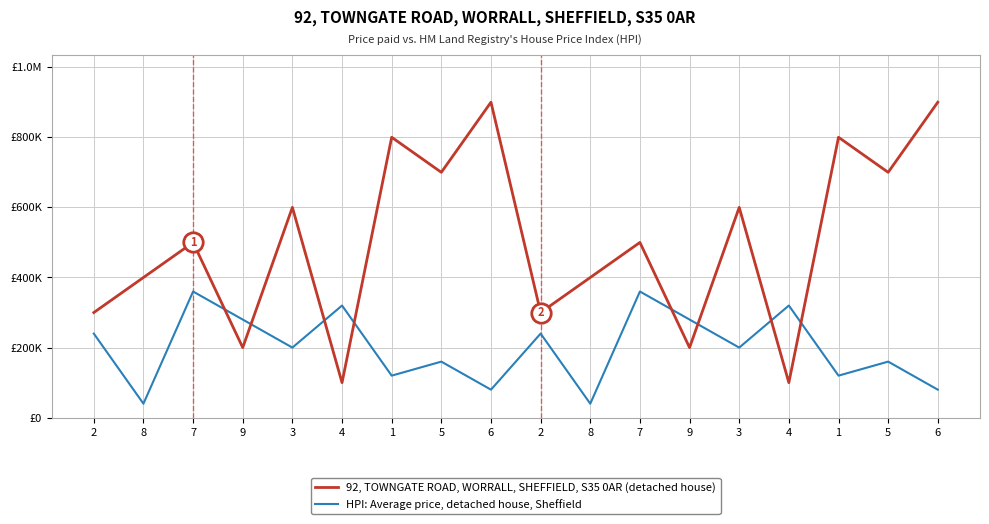

Which series ends up on top after the final intersection of HPI: Average price, detached house, Sheffield and 92, TOWNGATE ROAD, WORRALL, SHEFFIELD, S35 0AR (detached house)?

92, TOWNGATE ROAD, WORRALL, SHEFFIELD, S35 0AR (detached house)